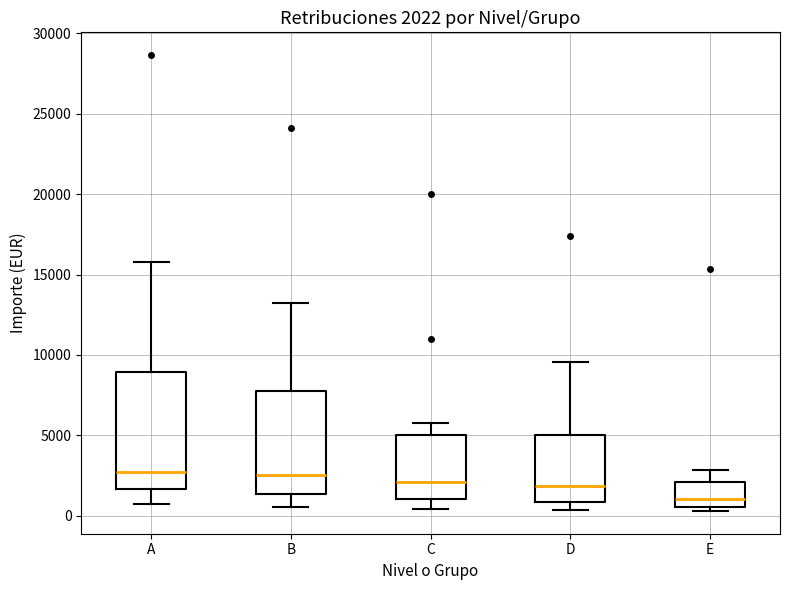

Which box is the tallest, from its lower edge to its upper edge?

A